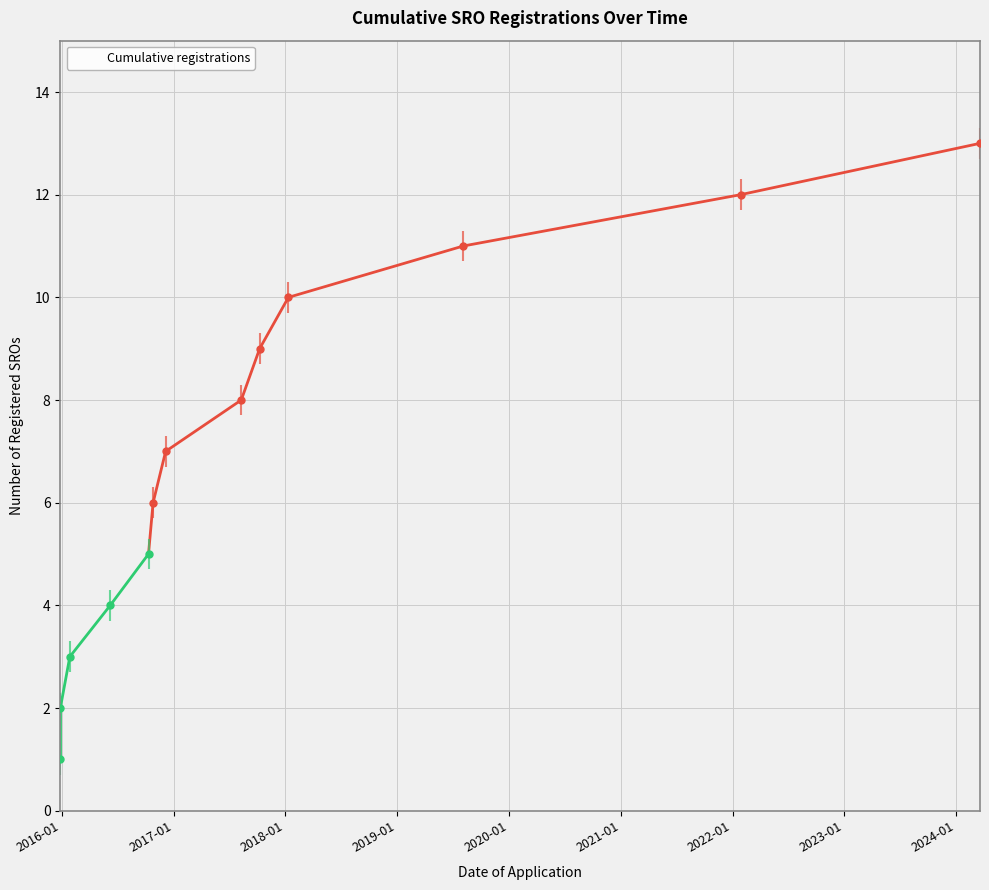

Reading right to left, what are all the values shown in this chart?

13	12	11	10	9	8	7	6	5	4	3	2	1